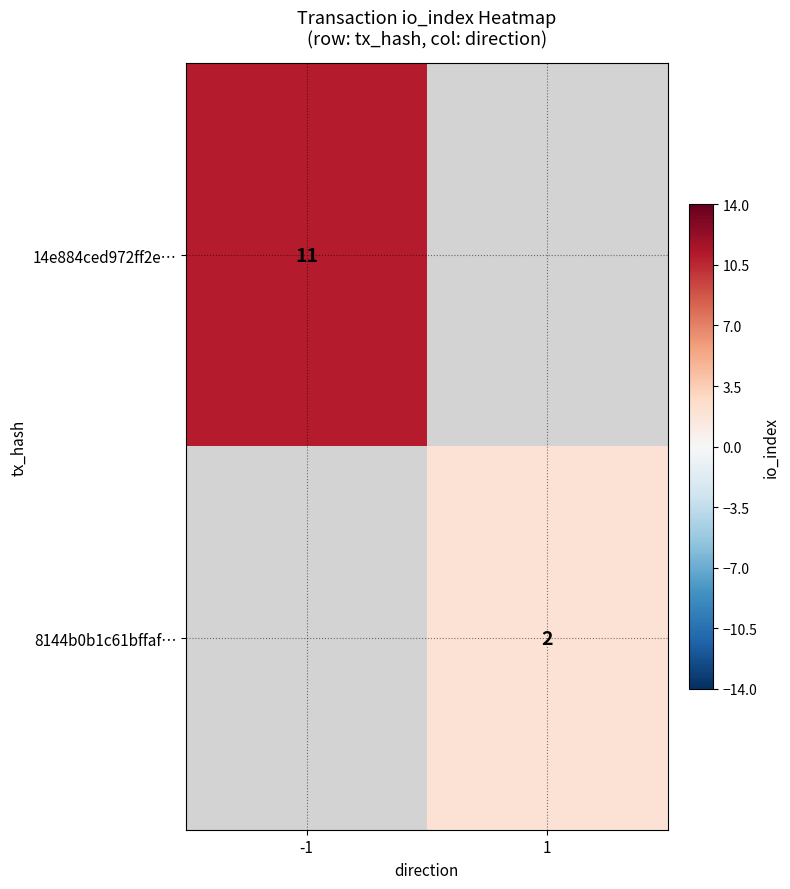

How many distinct data groups are displayed?

2